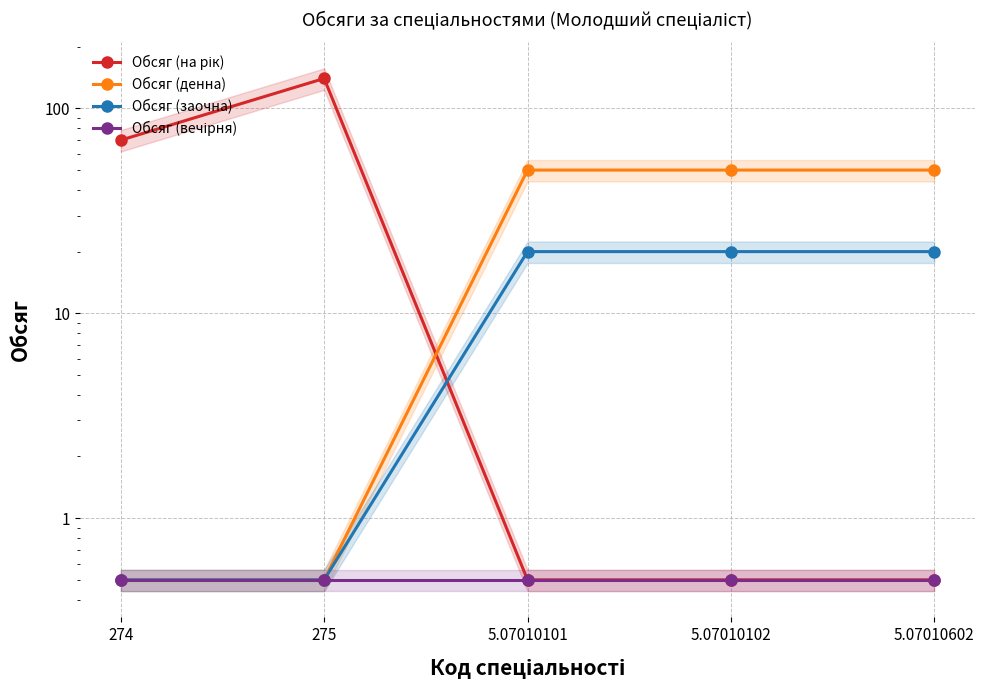

Does the chart display data point markers on the line(s)?

Yes